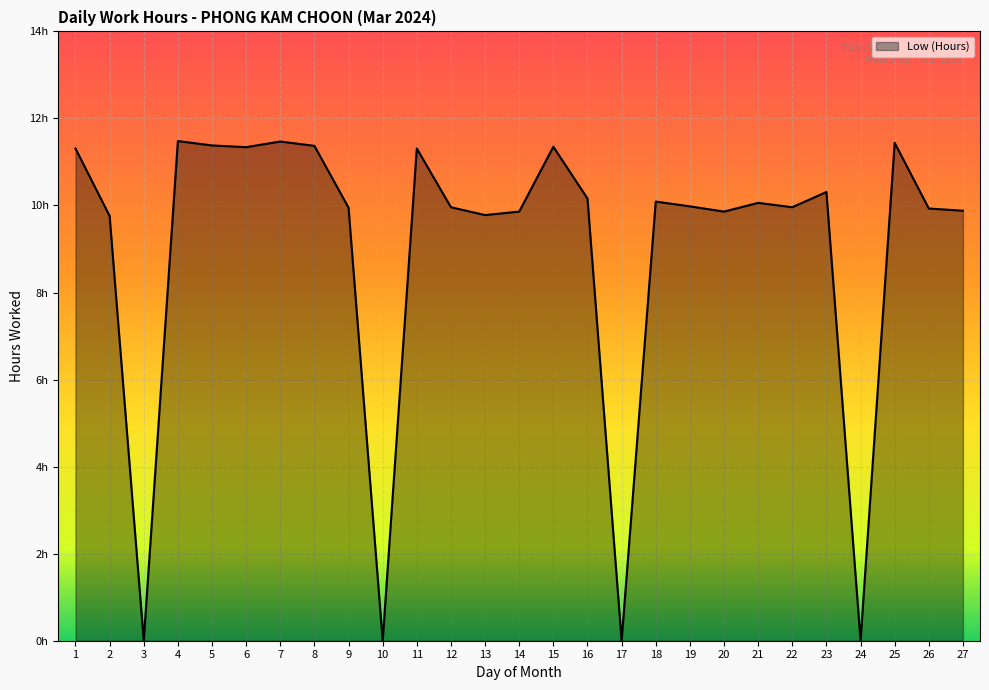

What is the sum of all values?

242.0